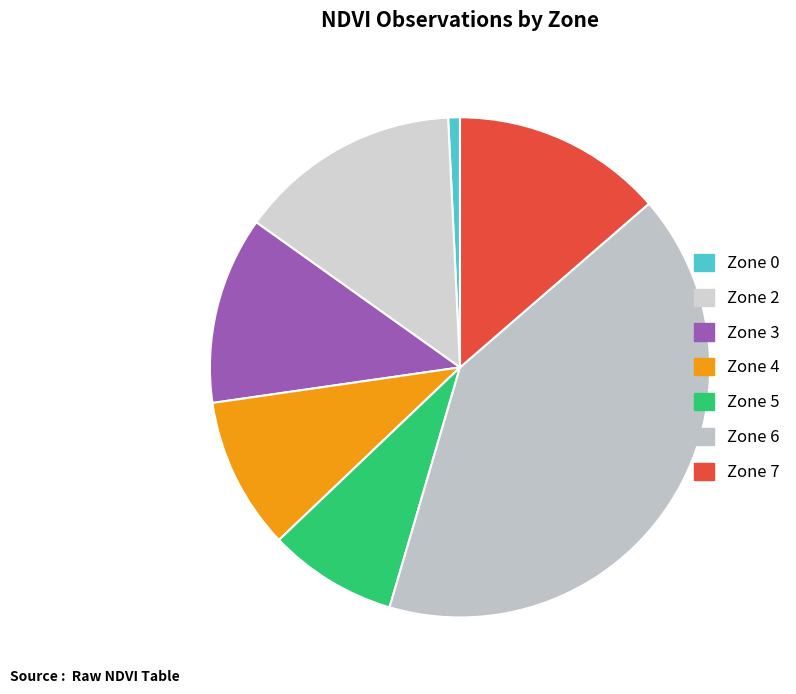

Which slice is the largest?

Zone 6